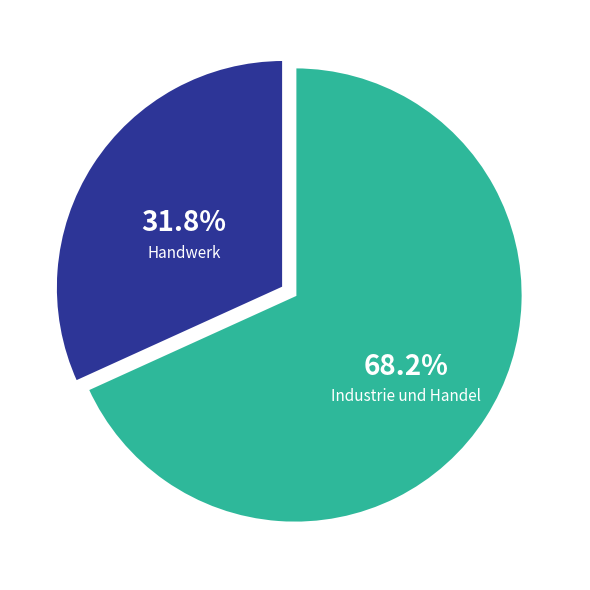

Rank the categories by value from lowest to highest.

Handwerk, Industrie und Handel